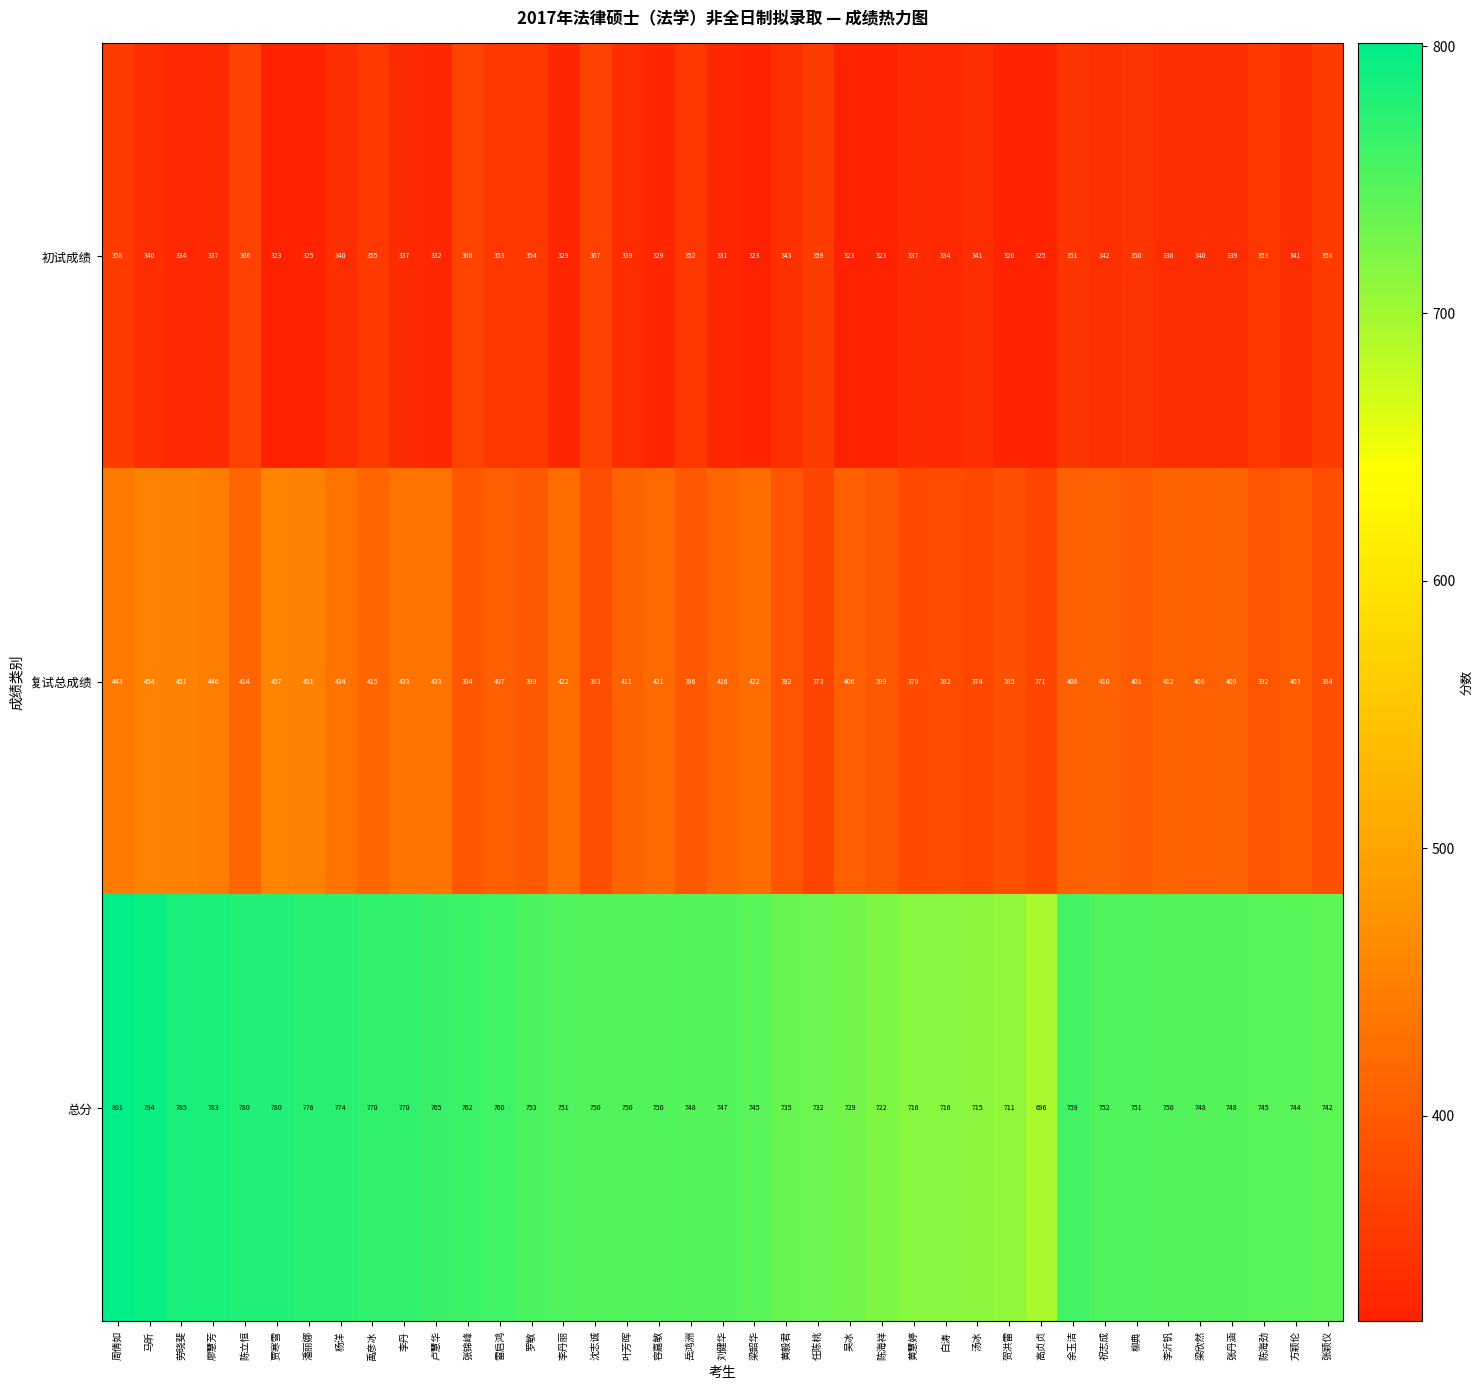

What is the difference between the 复试总成绩 values at 马昕 and 刘健华?

38